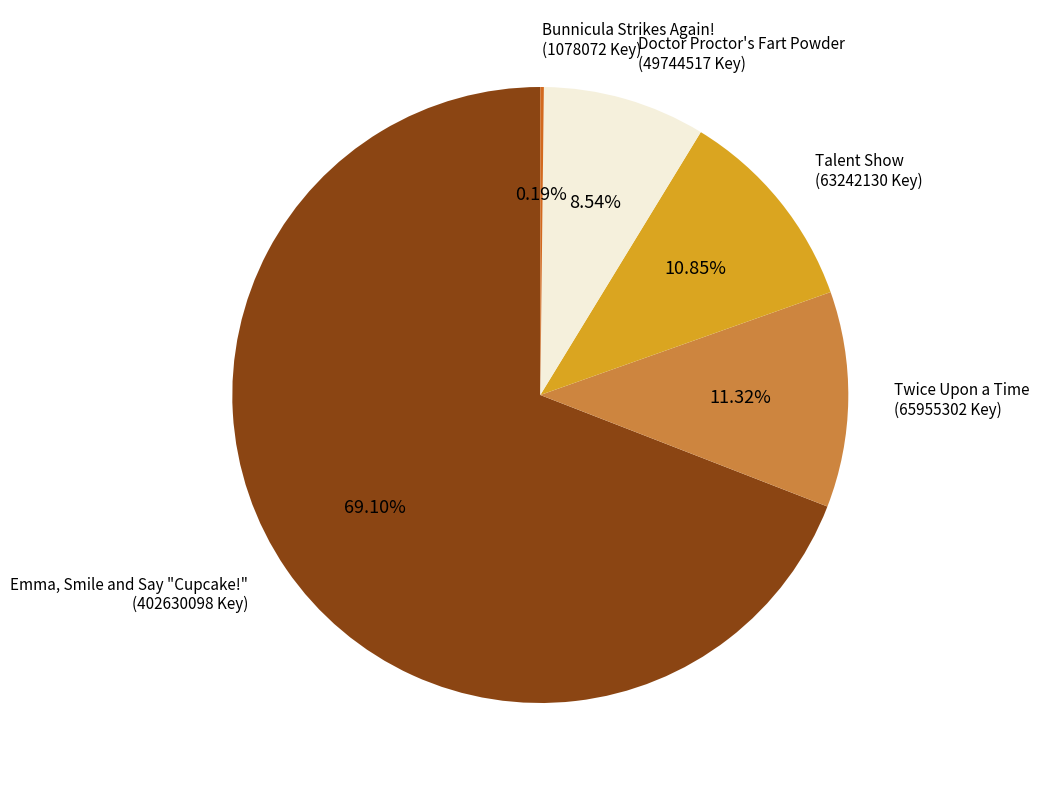

Which category has the biggest portion of the pie?

Emma, Smile and Say "Cupcake!"